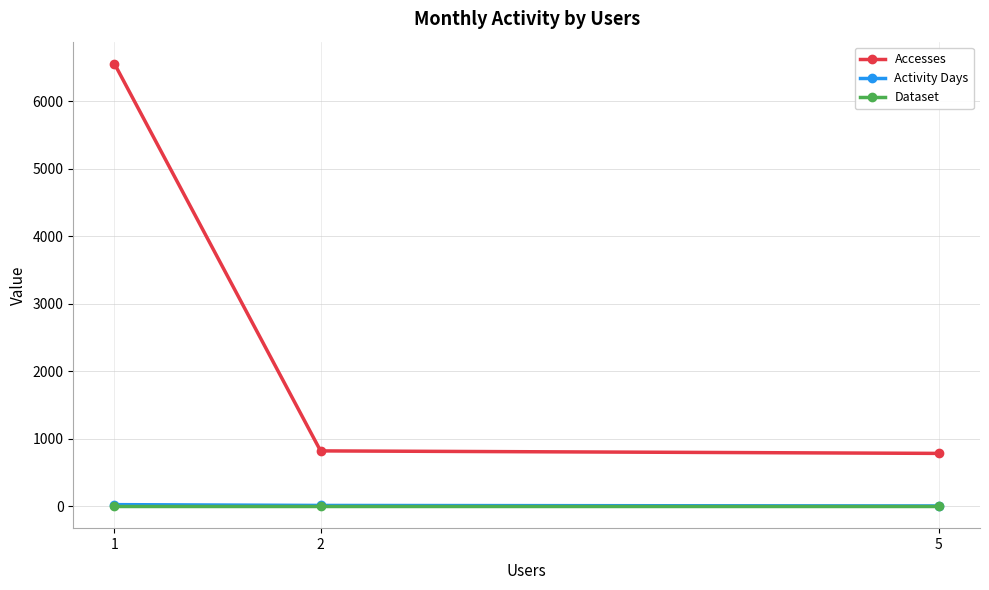

What is the greatest value displayed?

6552